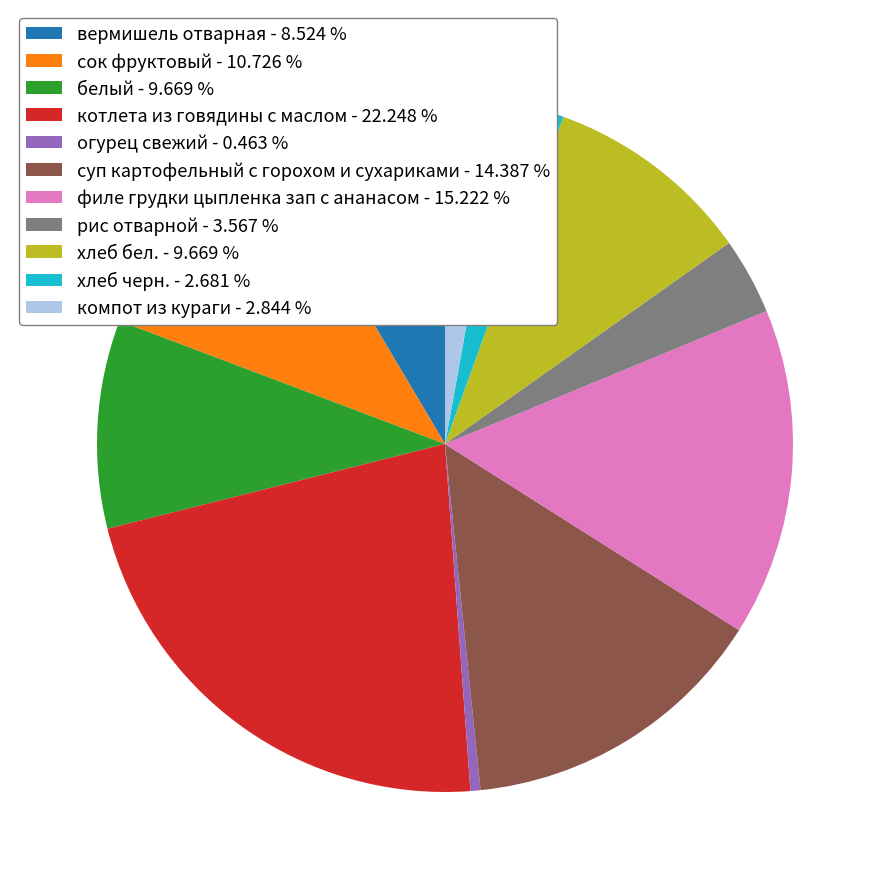

Count the number of slices in the pie.

11